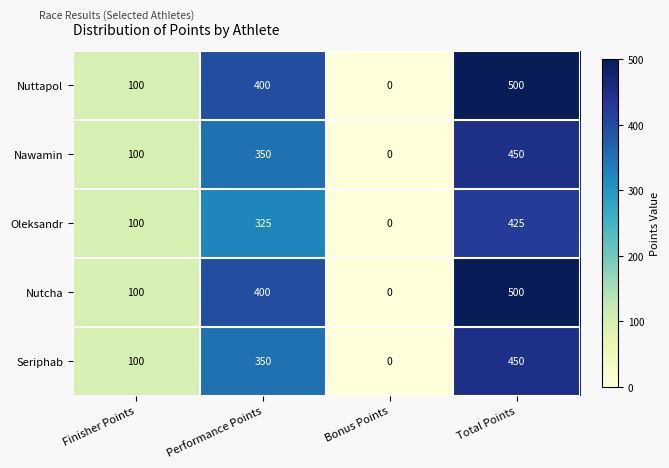

Is it true that Nawamin equals 100 at Finisher Points?

True